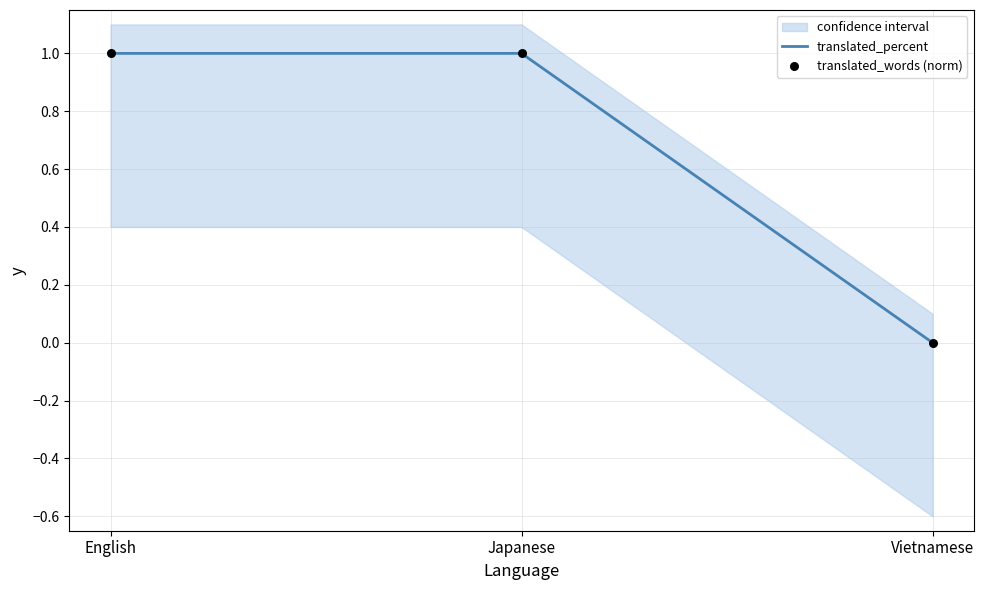

What are all the series names shown in the legend?

translated_percent, translated_words (norm)